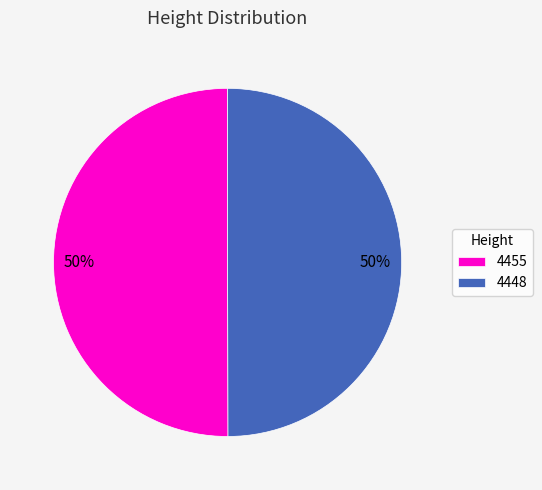

Approximately how many times larger is the value at 4455 compared to 4448?

1.0